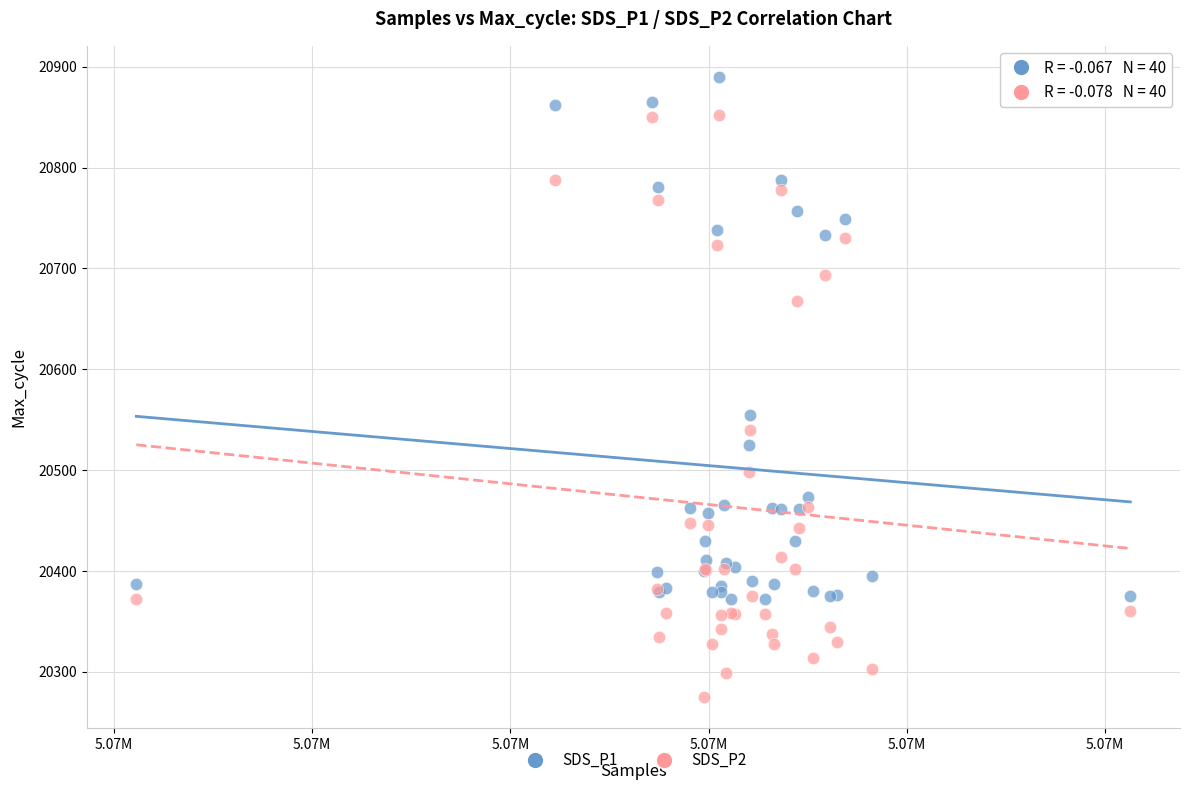

Which series has the widest spread of Y values?

SDS_P2